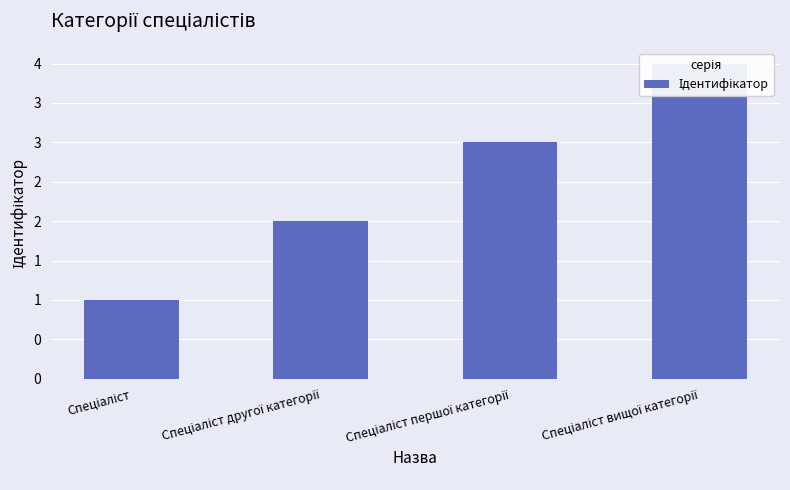

Which label corresponds to the largest value in the chart?

Спеціаліст вищої категорії